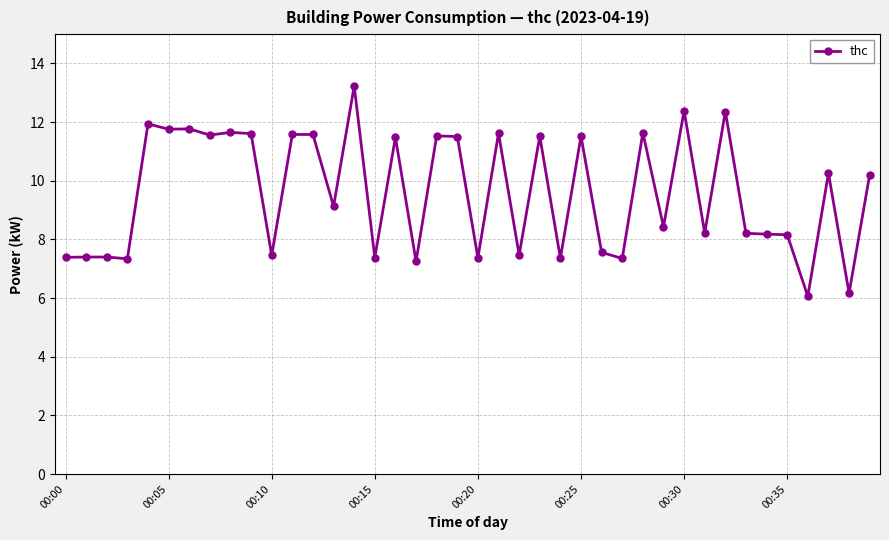

What is the difference between the maximum and minimum values?

7.2